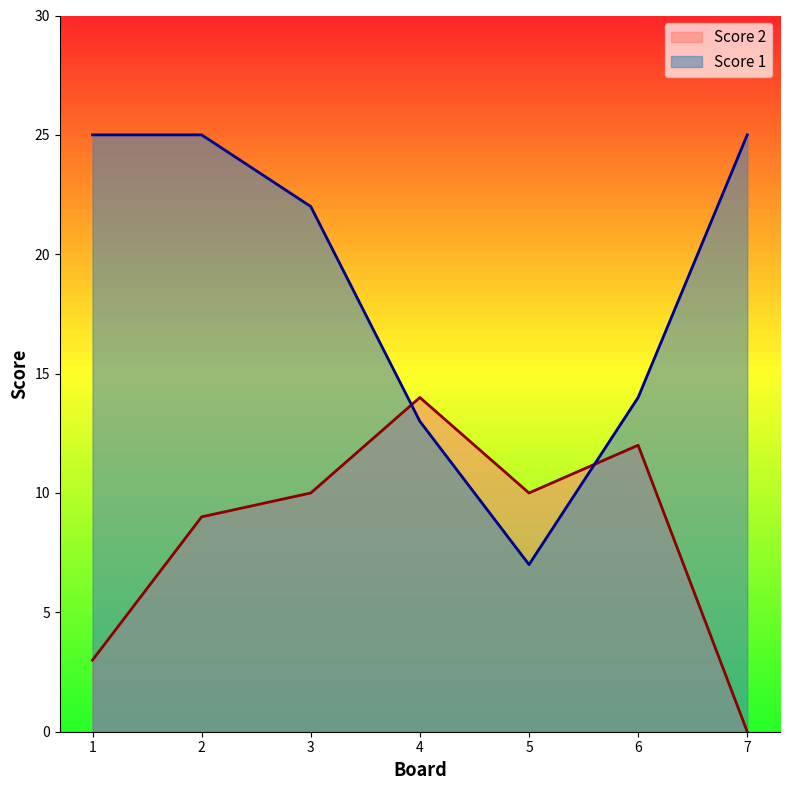

Is the value of Score 1 at 1 greater than the value of Score 2 at 6?

Yes